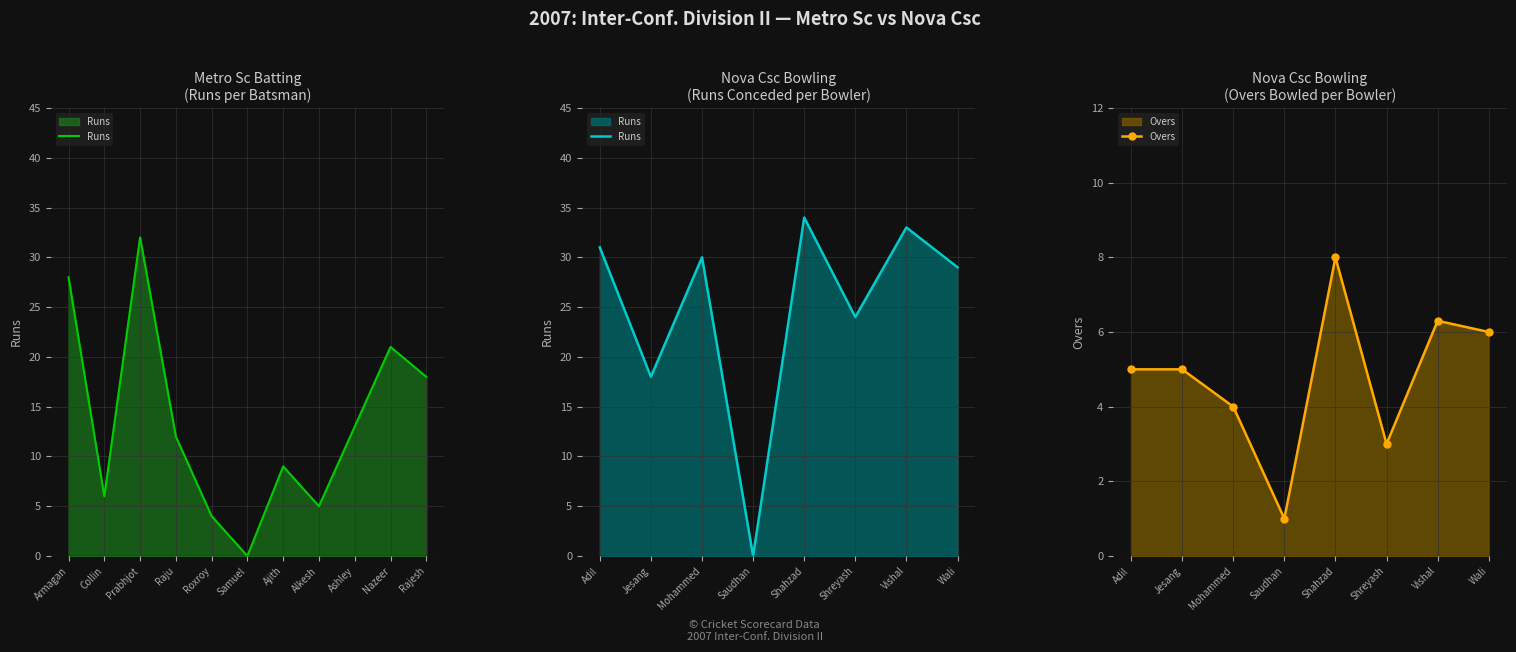

True or false: Overs has a value of 5.3 at Shreyash.

False